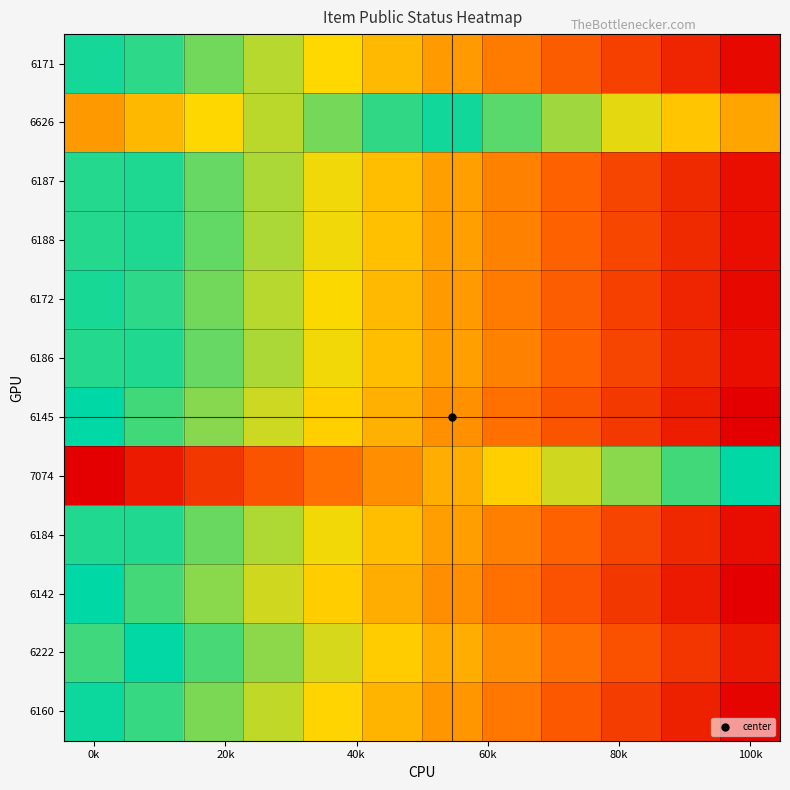

Which series has the largest range (max minus min)?

6142